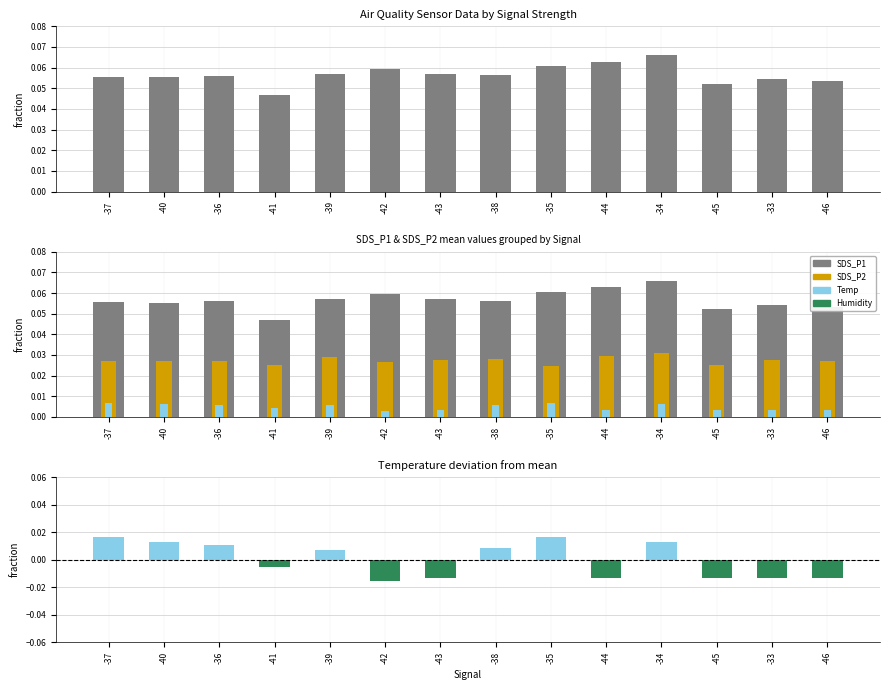

List the labels in order of SDS_P1 value, smallest first.

-41, -45, -46, -33, -40, -37, -36, -38, -43, -39, -42, -35, -44, -34